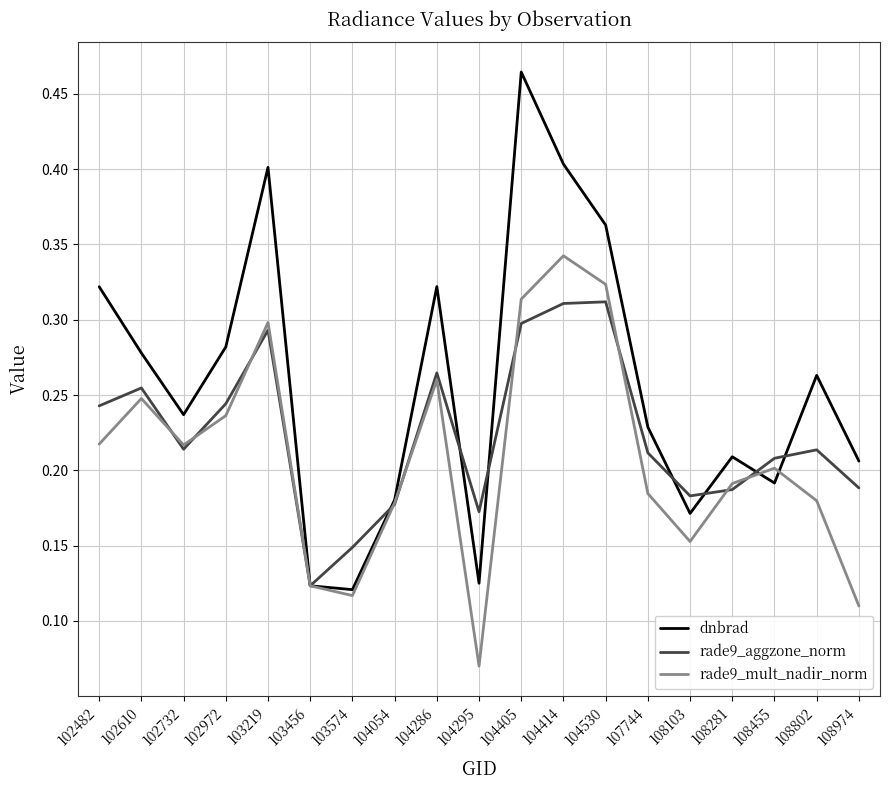

How many interior local peaks does the rade9_mult_nadir_norm series have?

5